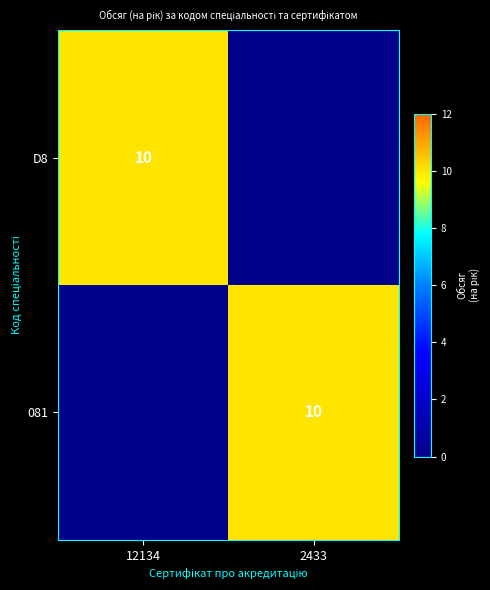

The value of 081 at 2433 is 10. True or false?

True